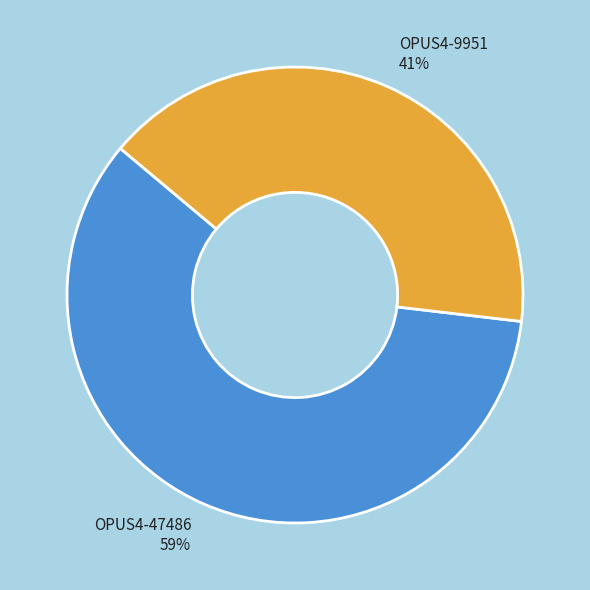

Rank the categories by value from lowest to highest.

OPUS4-9951, OPUS4-47486